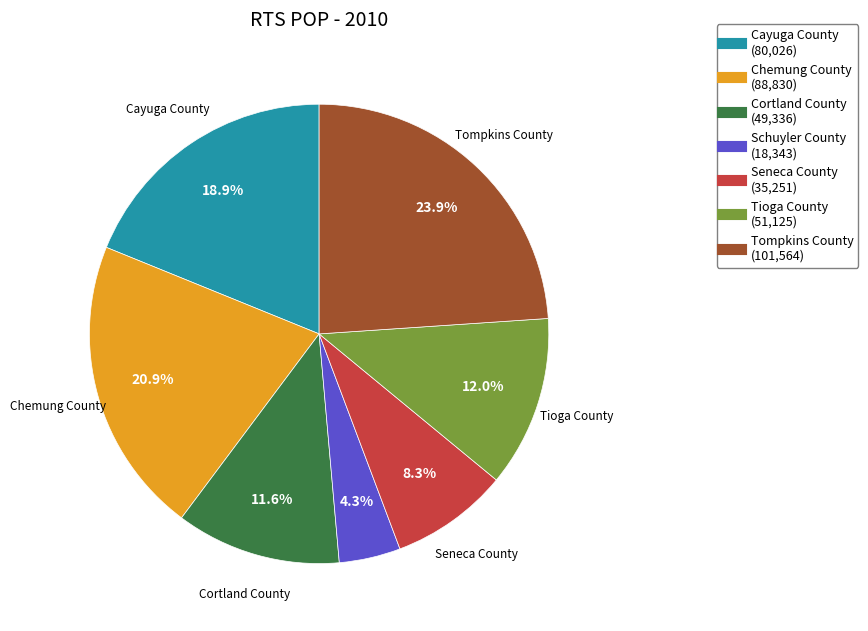

The Chemung County slice represents 21% of the pie. True or false?

True